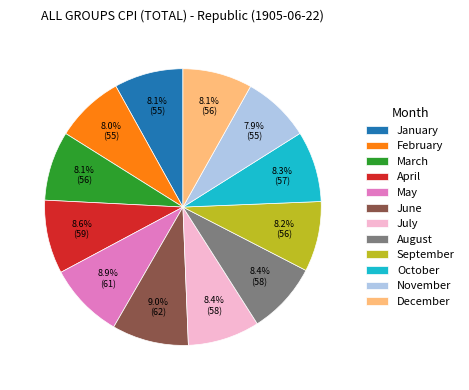

Is it true that April is 15% of the pie?

False